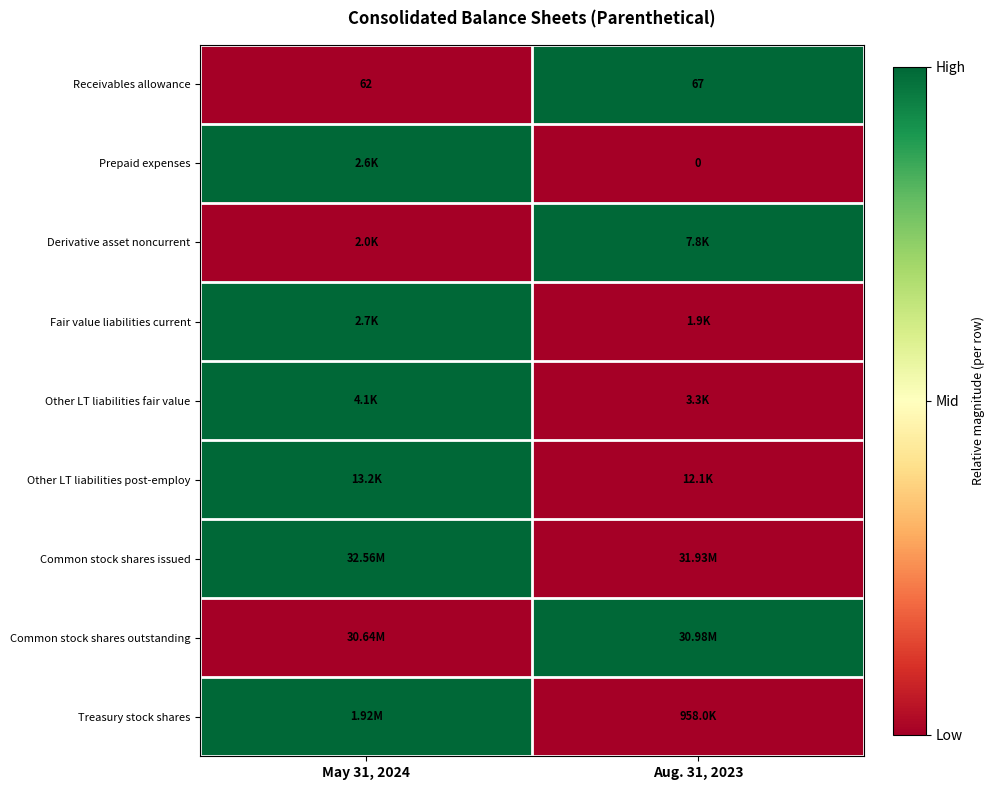

The Other LT liabilities fair value series shows 1 at May 31, 2024. True or false?

True